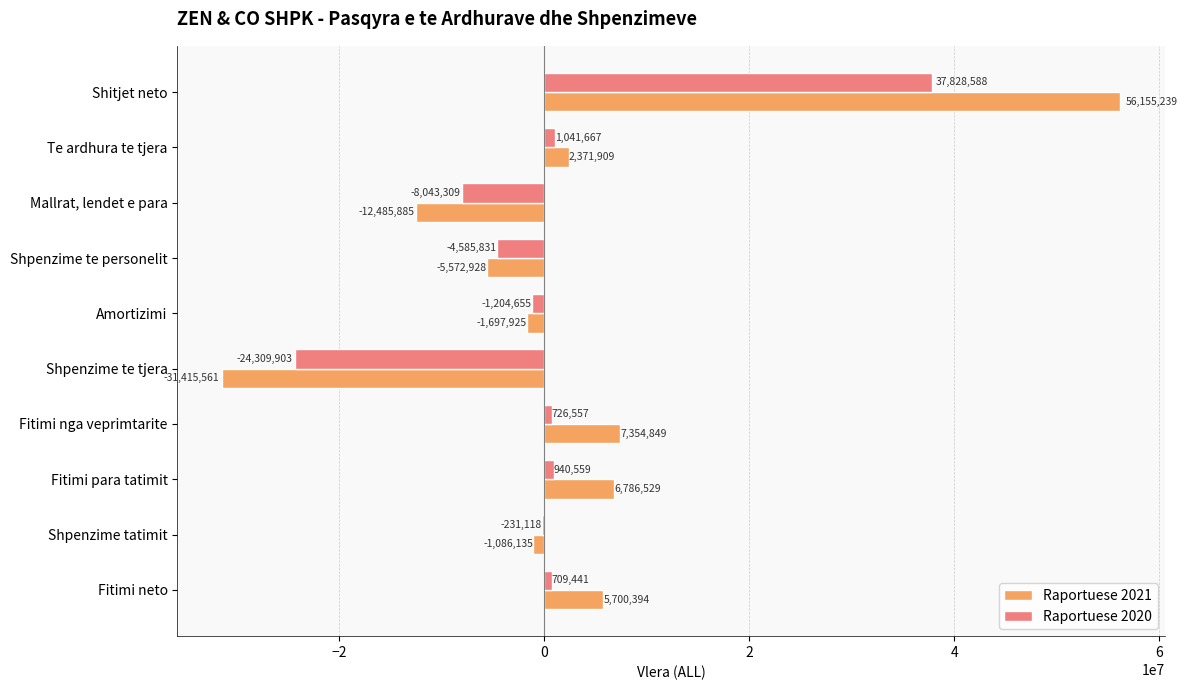

At which label is Raportuese 2021 closest to 12369839?

Fitimi nga veprimtarite